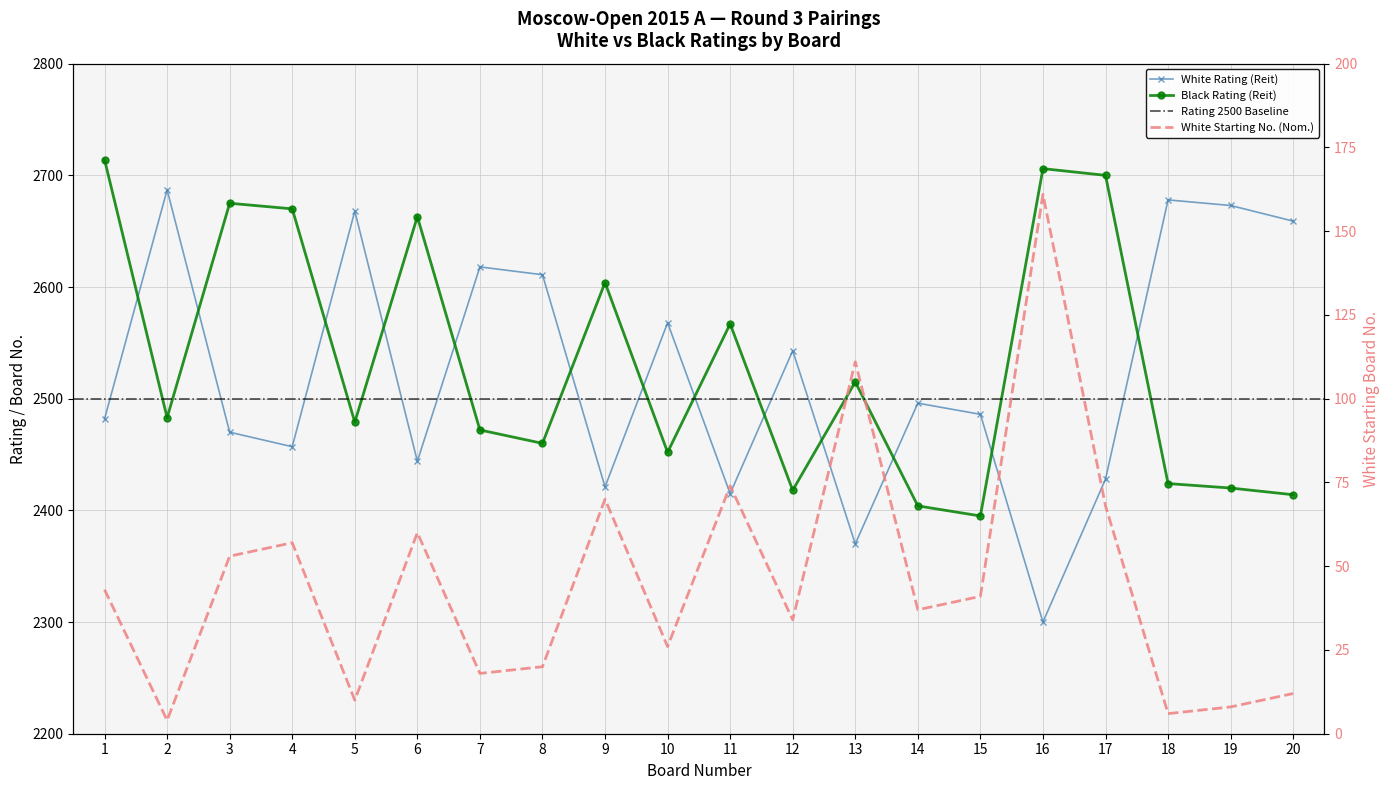

How many data points in Black Rating (Reit) are less than 2483?

10